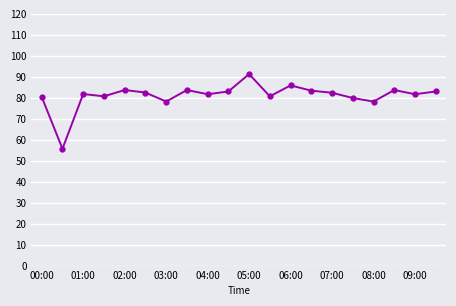

What is the maximum value shown in the chart?

91.3